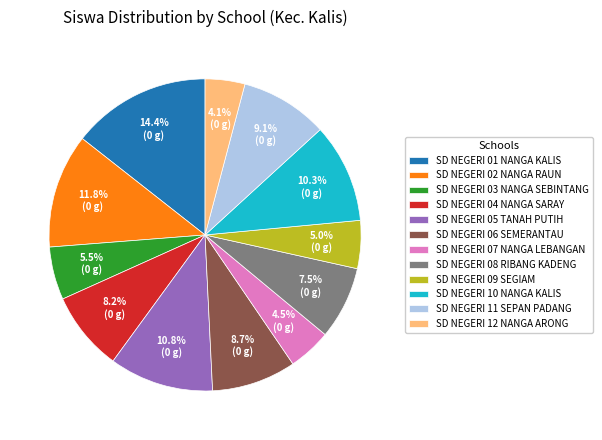

Count the number of slices in the pie.

12